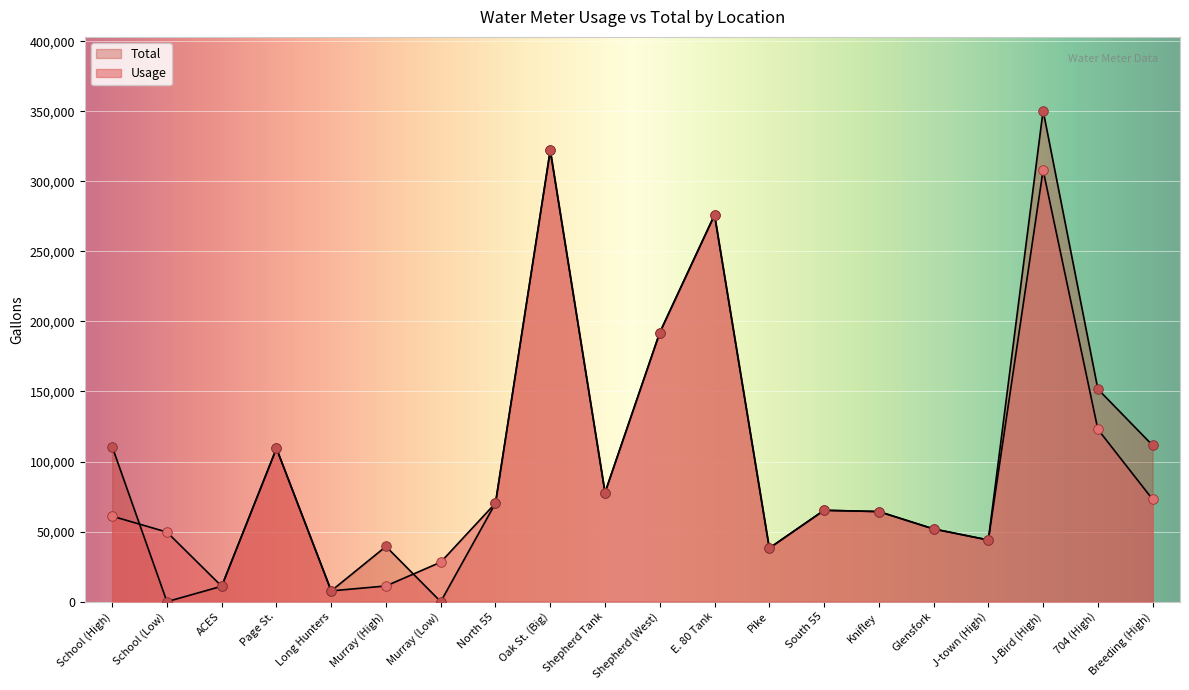

At which category is the sum across all series the highest?

J-Bird (High)